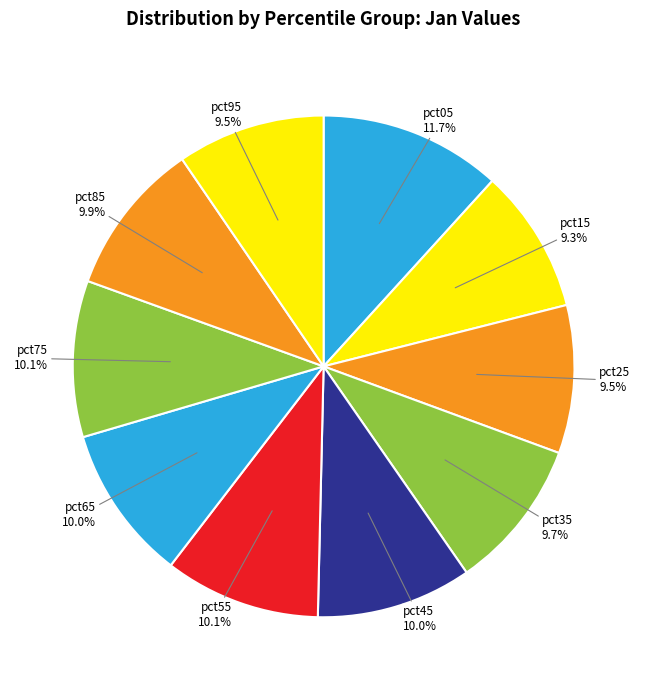

How many segments does this pie chart have?

10